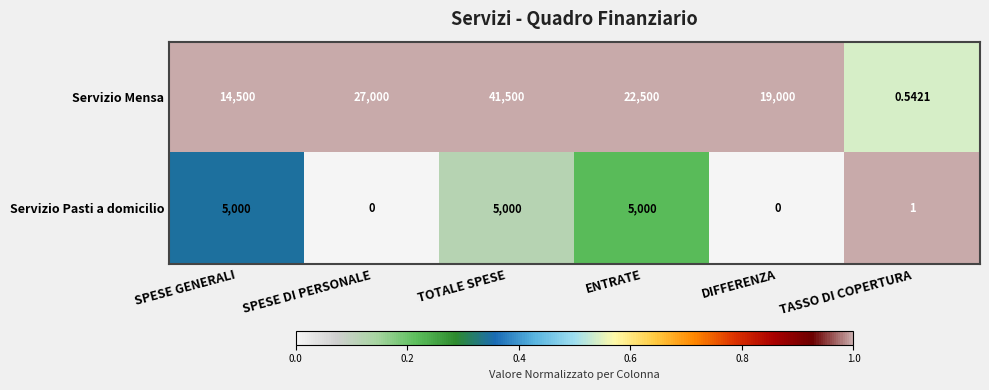

At which label is Servizio Pasti a domicilio closest to 2500?

TASSO DI COPERTURA